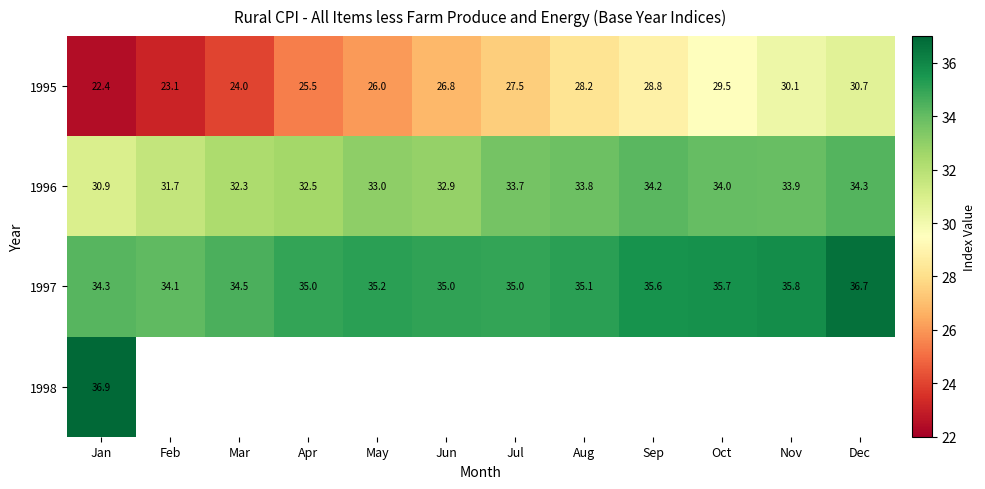

At which label does 1995 first exceed 27?

Jul